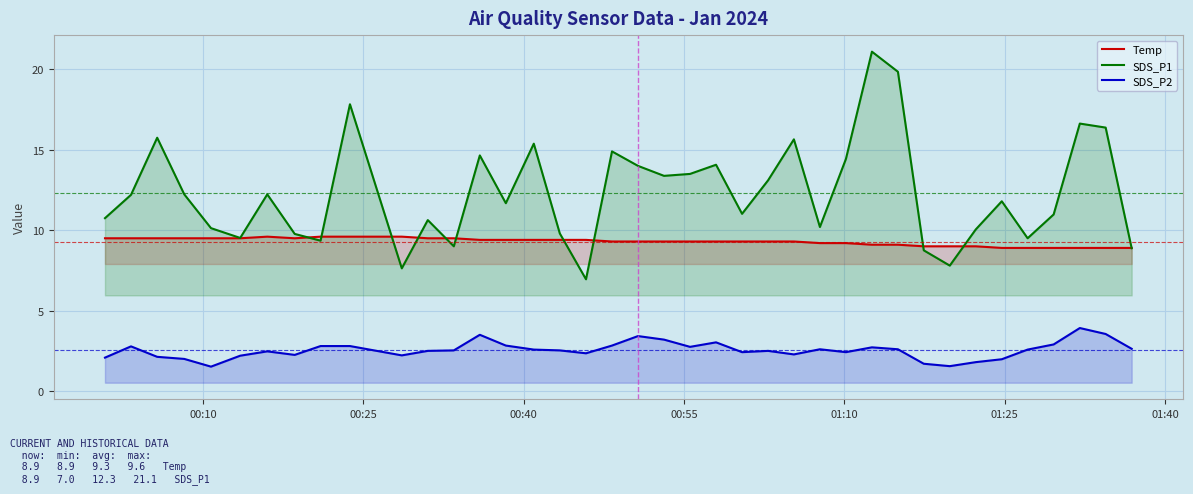

True or false: SDS_P1 and SDS_P2 cross at least once.

False